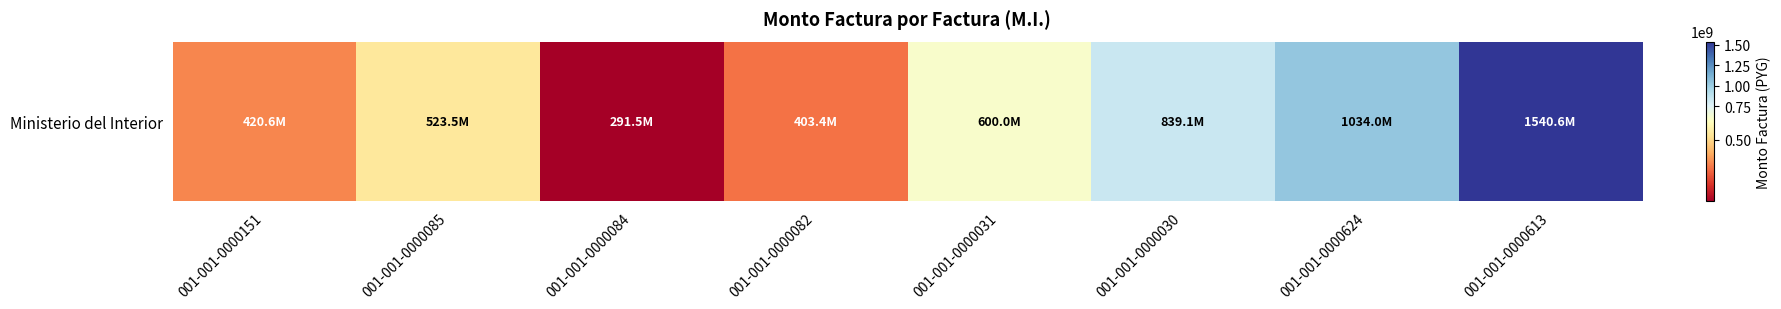

Is it true that the value at 001-001-0000151 is 420606548?

True